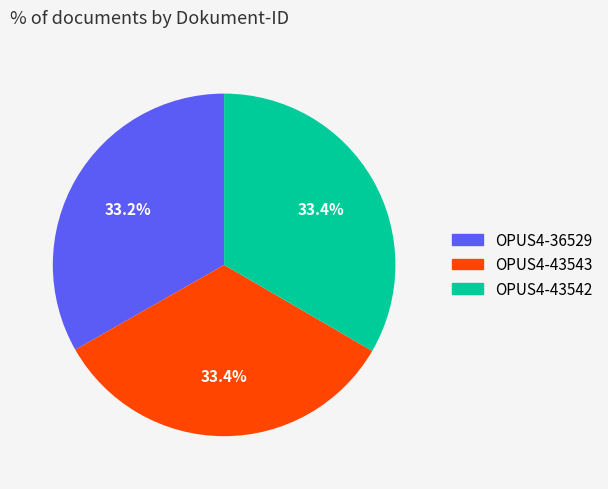

Is it true that OPUS4-43542 is 33% of the pie?

True